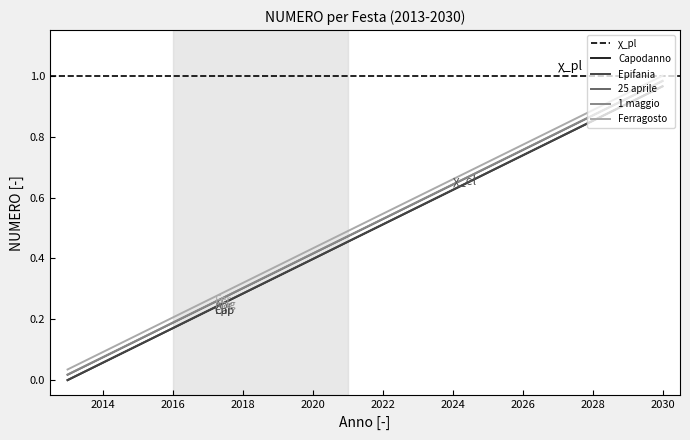

What is the greatest value displayed?

1.0